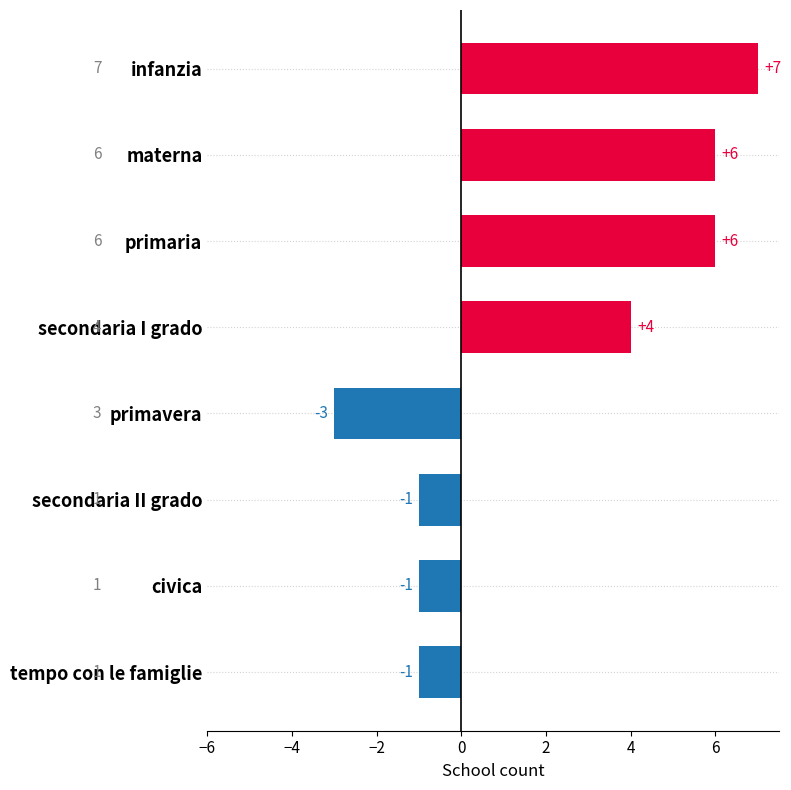

The chart shows a value of 10 at infanzia. True or false?

False